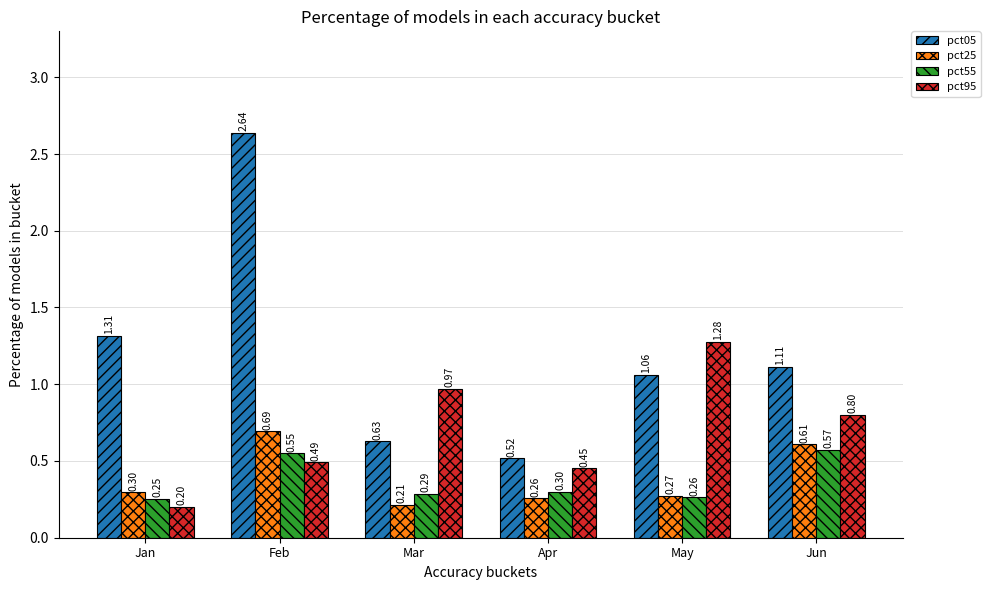

What is the value of the pct25 bar at the 4th from the left?

0.3